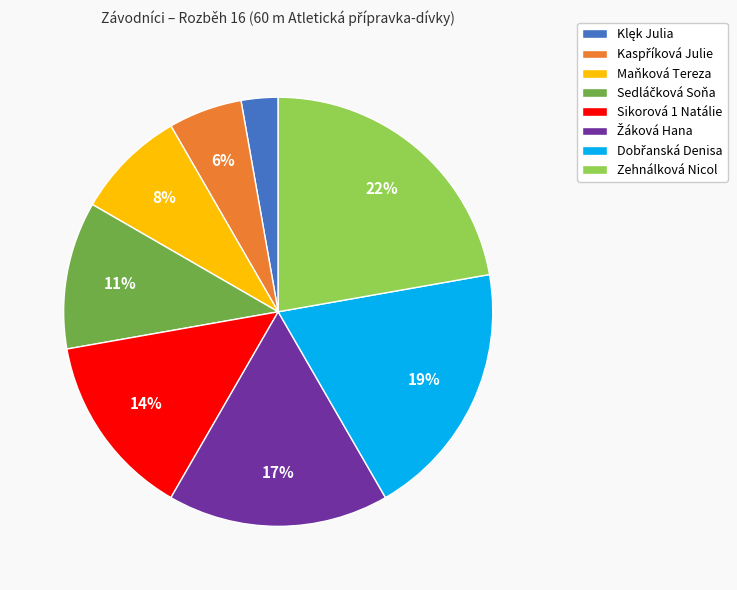

To the nearest percent, what percentage of the pie is Zehnálková Nicol?

22%